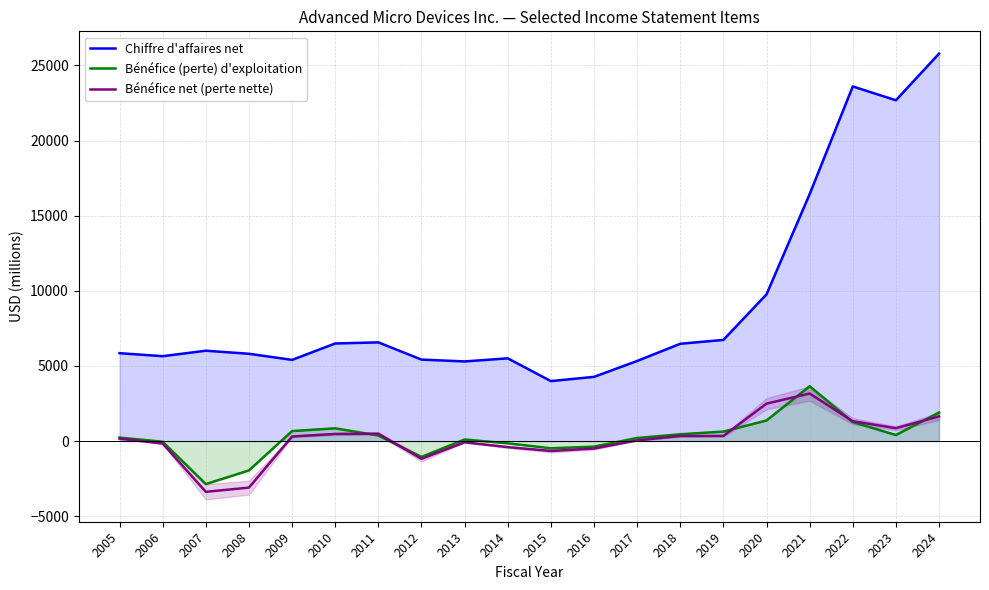

List the series in order of their peak value, highest first.

Chiffre d'affaires net, Bénéfice (perte) d'exploitation, Bénéfice net (perte nette)